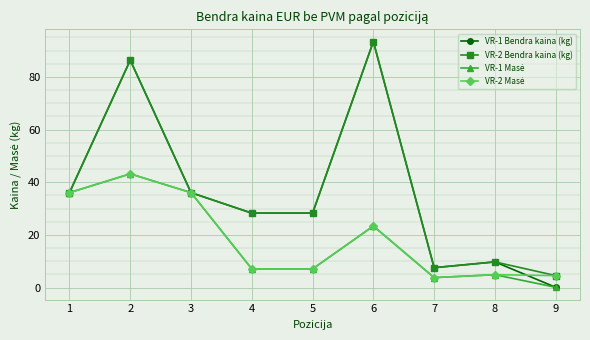

Is it true that VR-2 Bendra kaina (kg) equals 51.6 at 6?

False